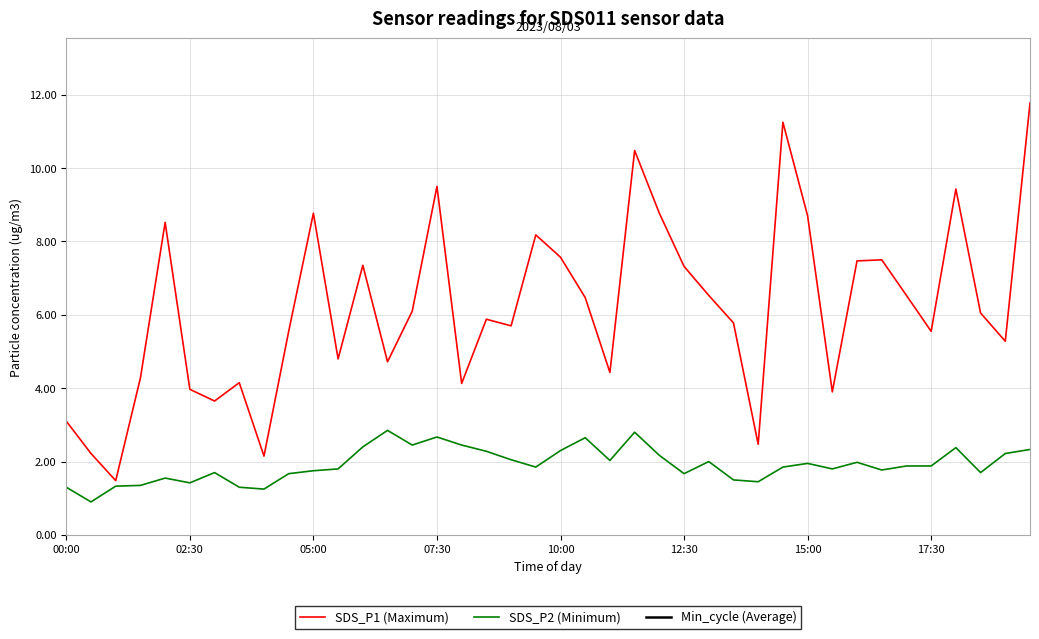

What is the minimum value for SDS_P2 (Minimum)?

0.9